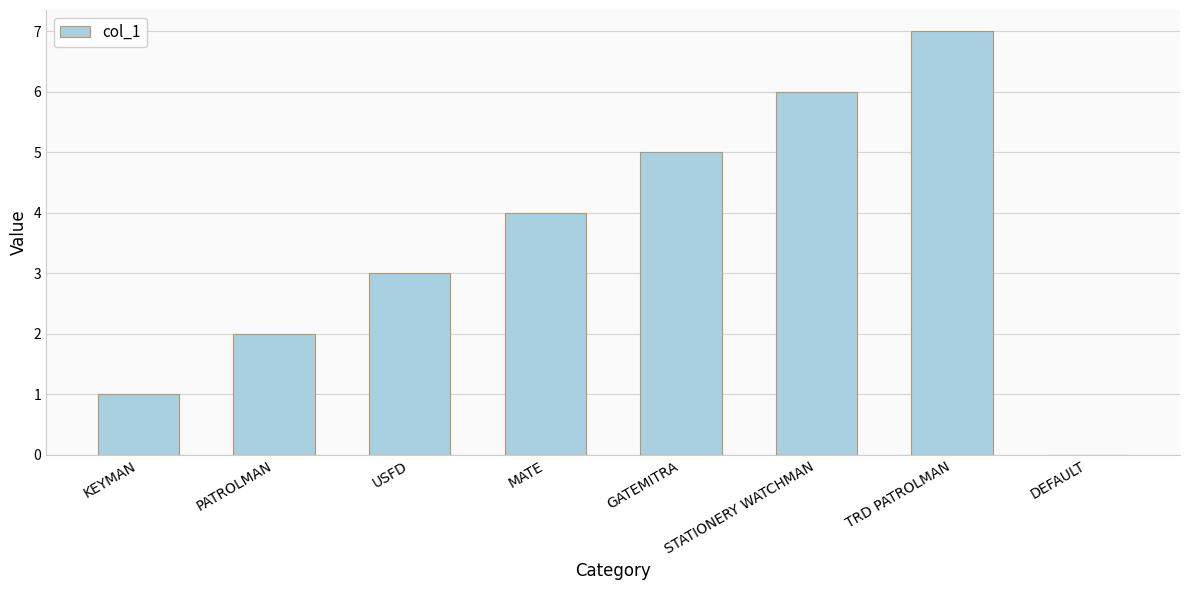

How many values are above zero?

7